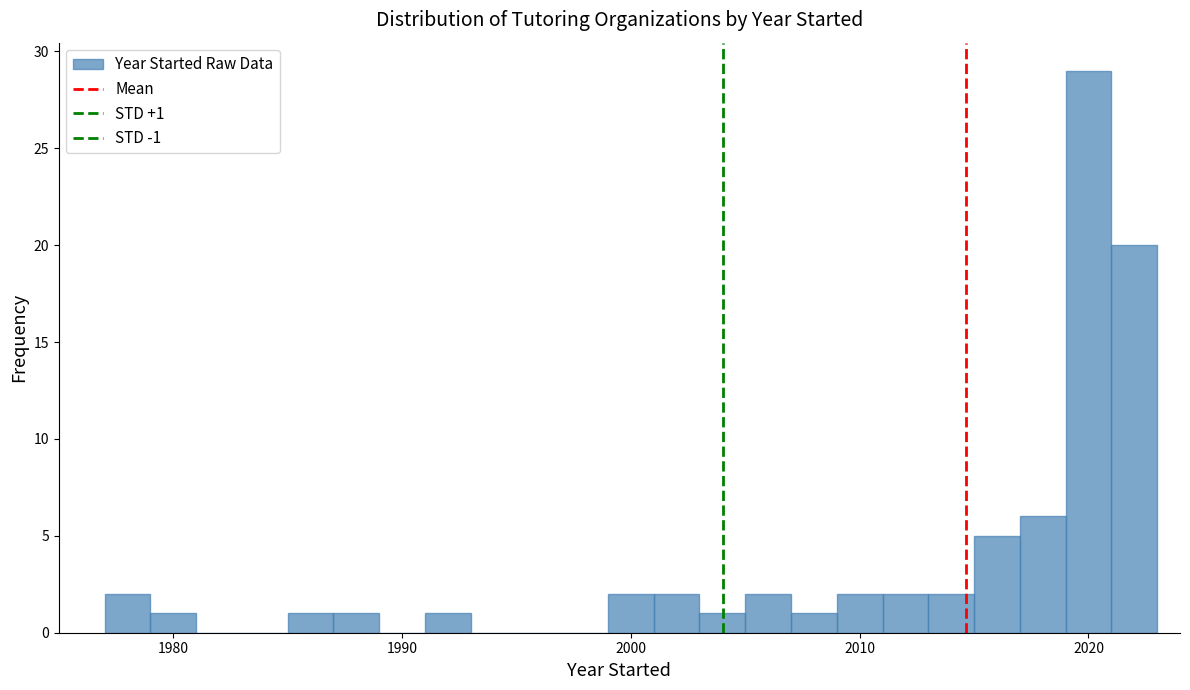

Read against the x-axis, roughly where is the centre of the tallest bar?

2020